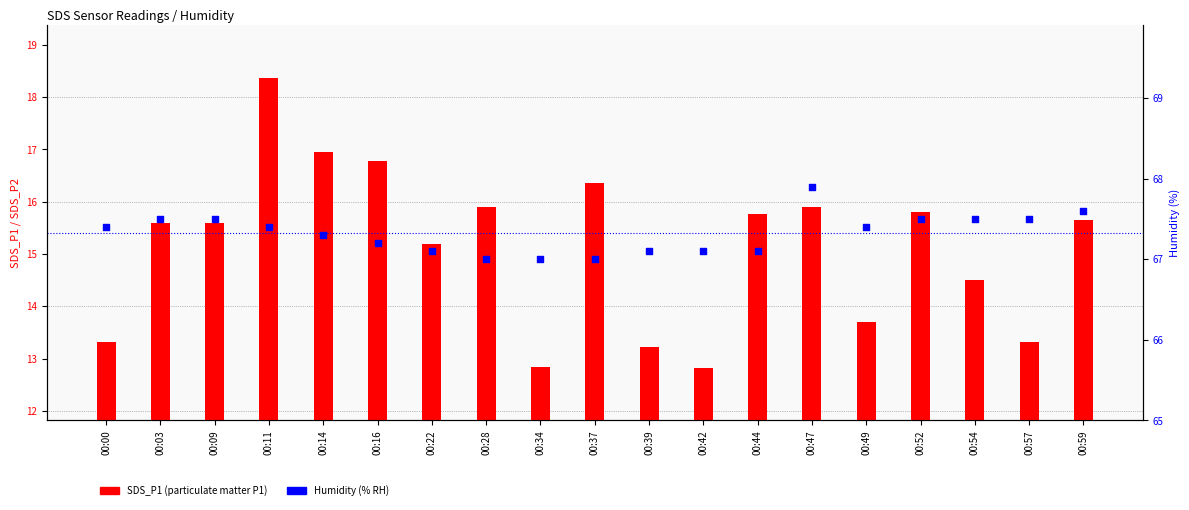

What are all the series names shown in the legend?

SDS_P1, Humidity